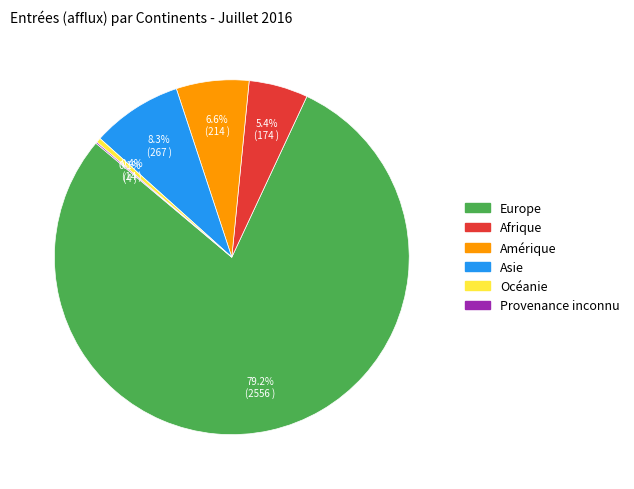

Which category has the biggest portion of the pie?

Europe